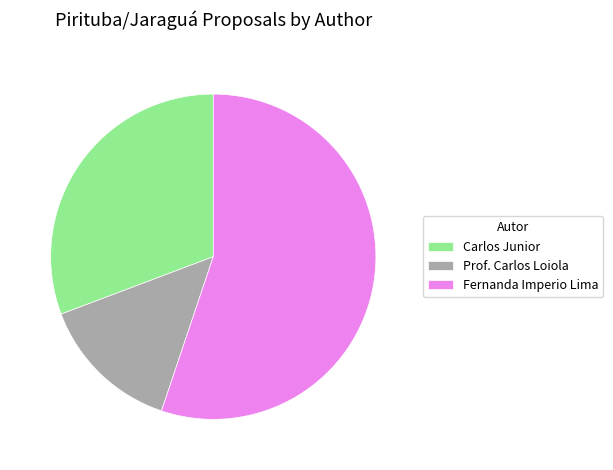

Does any single category account for the majority?

Yes